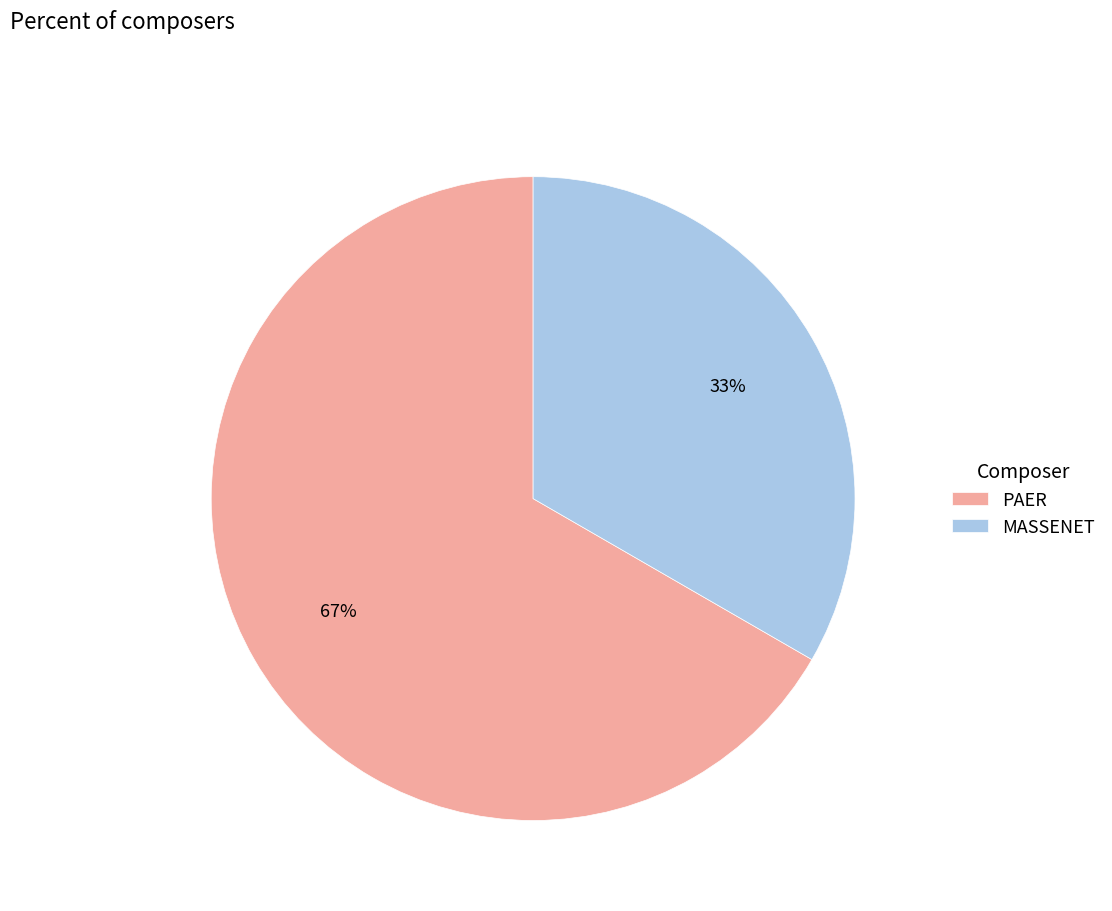

To the nearest percent, what portion does MASSENET represent?

33%